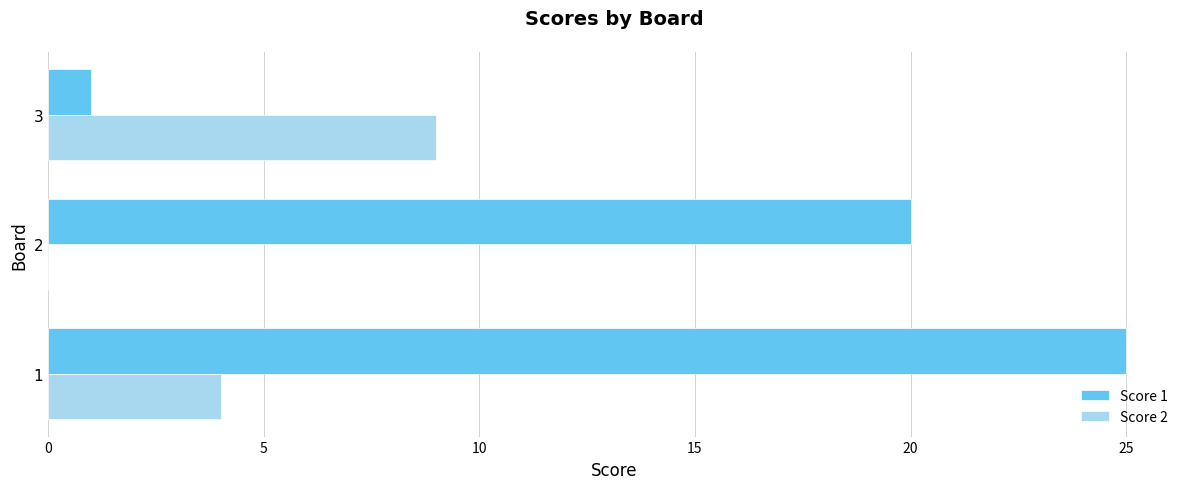

At which label is Score 1 closest to 13?

2